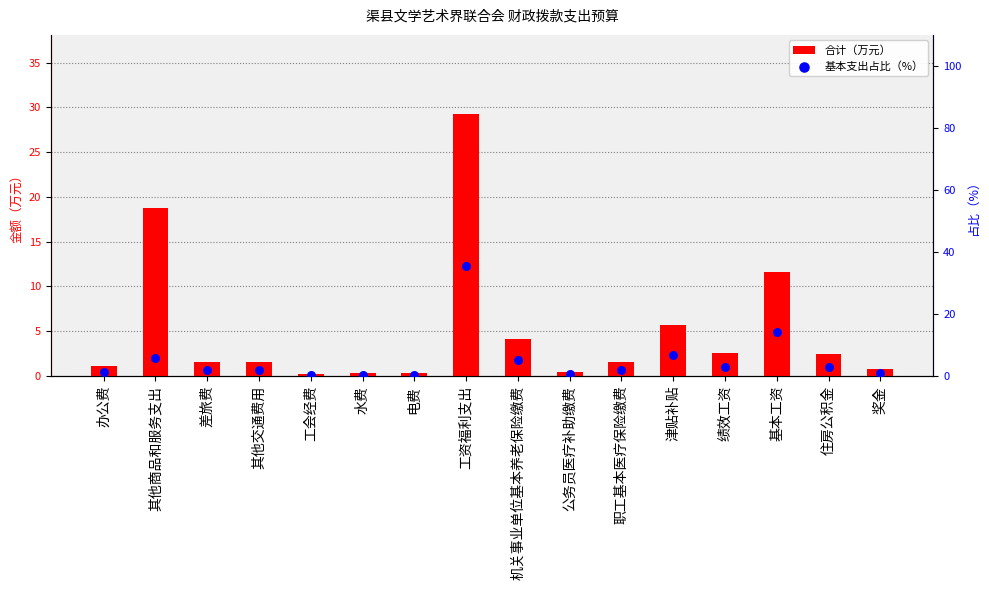

Which series contains the lowest Y value?

合计（万元）